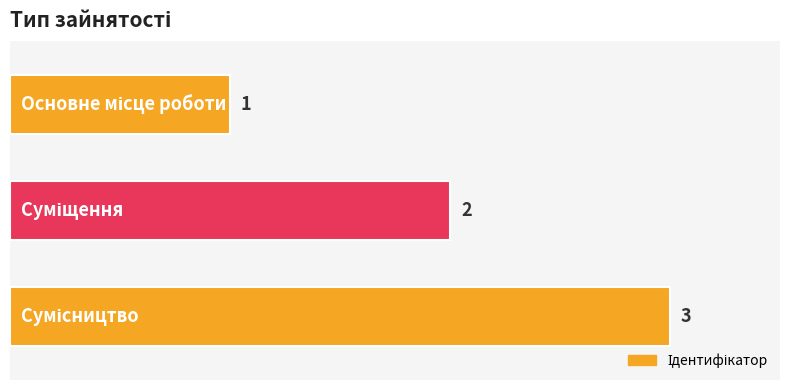

What is the maximum value shown in the chart?

3